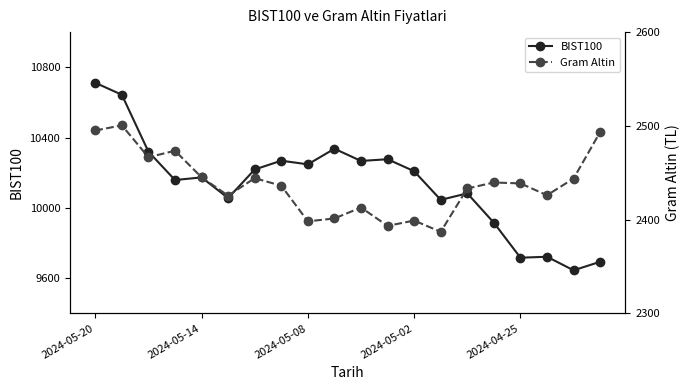

Which category has the highest value across all series?

2024-05-20